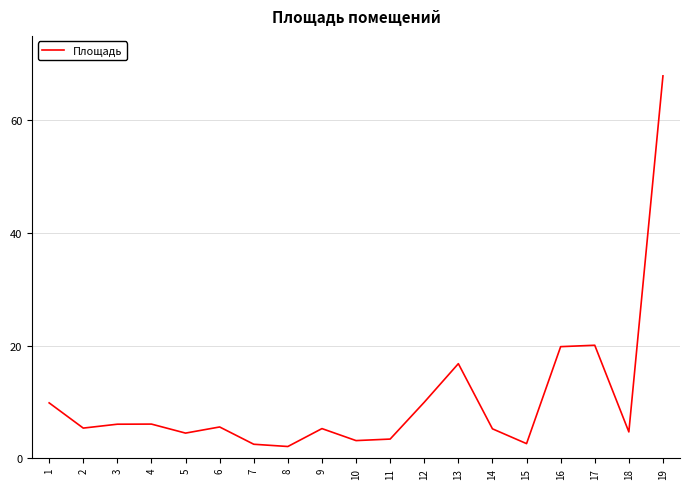

Approximately how many times larger is the value at 13 compared to 4?

2.8